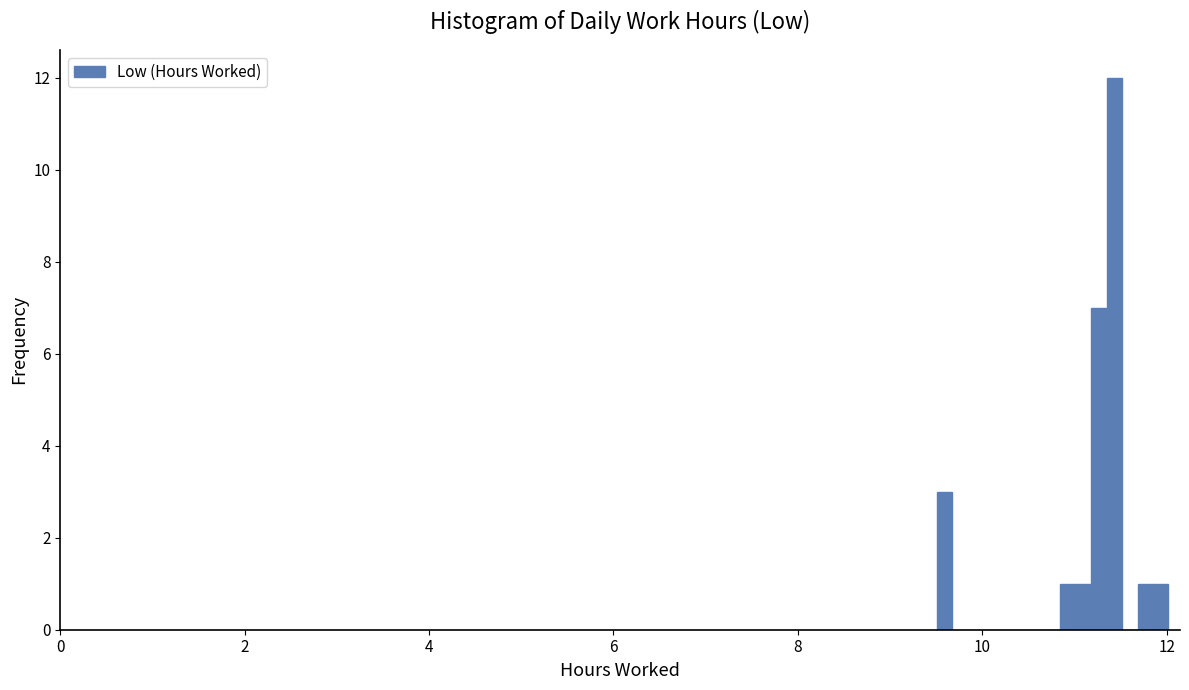

Read against the x-axis, roughly where is the centre of the tallest bar?

11.4